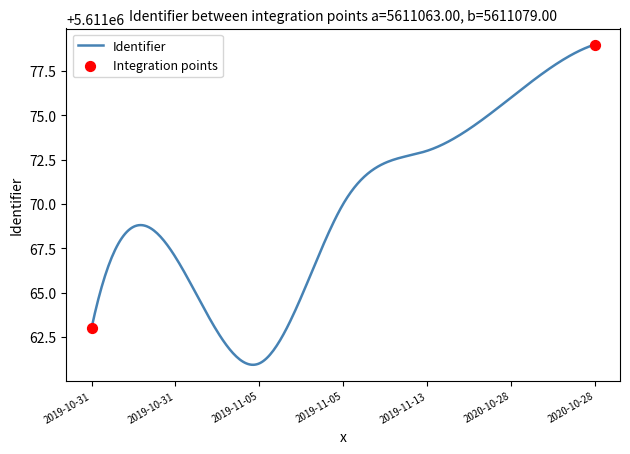

What is the minimum value shown in the chart?

5611060.9